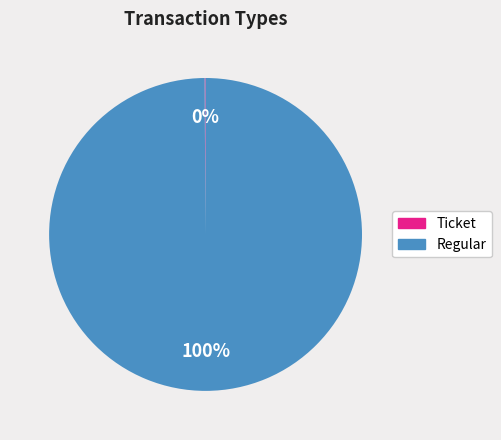

Is there any slice that represents more than half of the pie?

Yes